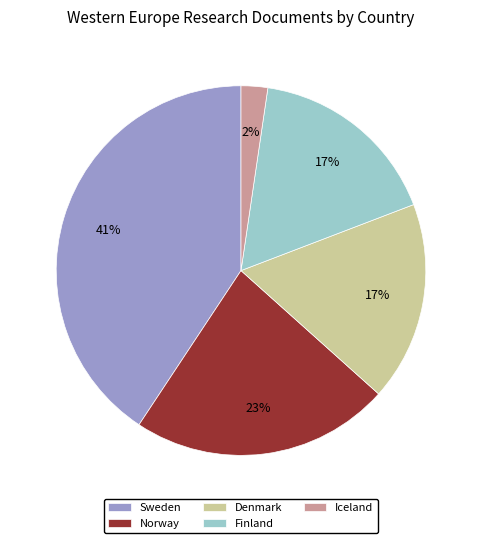

To the nearest percent, what is the average slice percentage?

20%